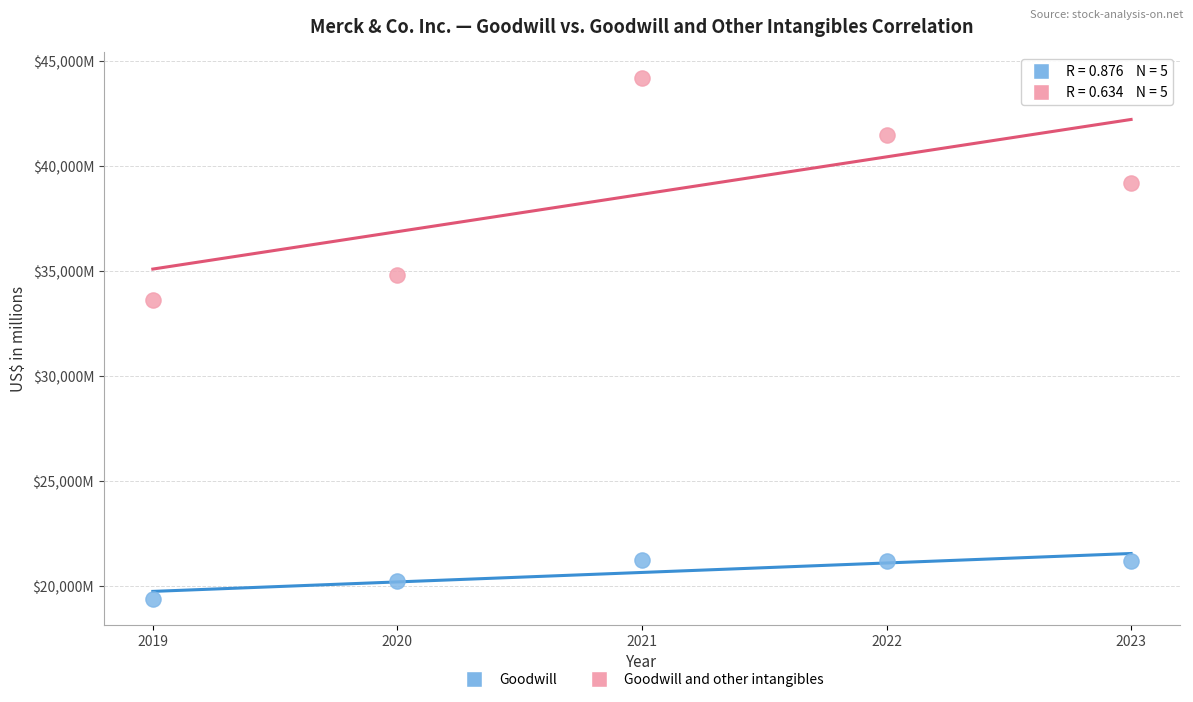

What are all the series names shown in the legend?

Goodwill, Goodwill and other intangibles